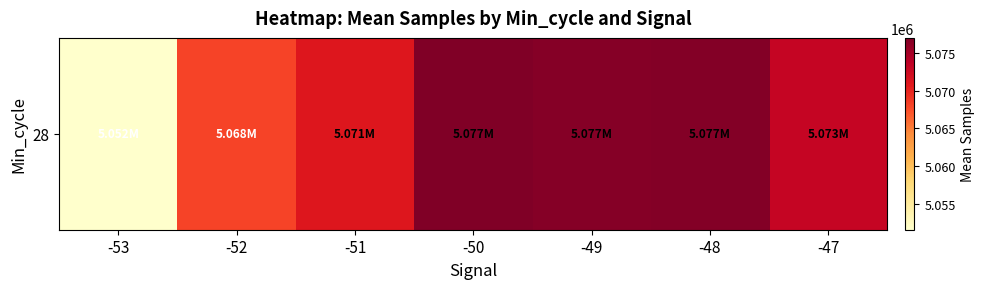

List the labels in order of value, largest first.

-50, -48, -49, -47, -51, -52, -53